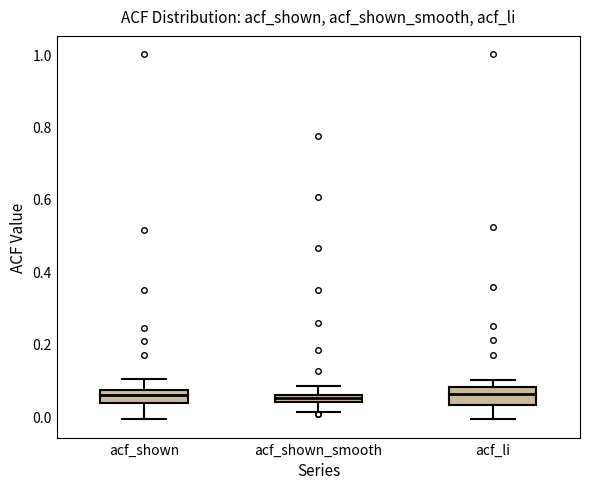

Where does the upper whisker of the box for acf_shown_smooth end on the y-axis? The values are not printed on the chart, so give them approximately, as read against the axis.

0.08